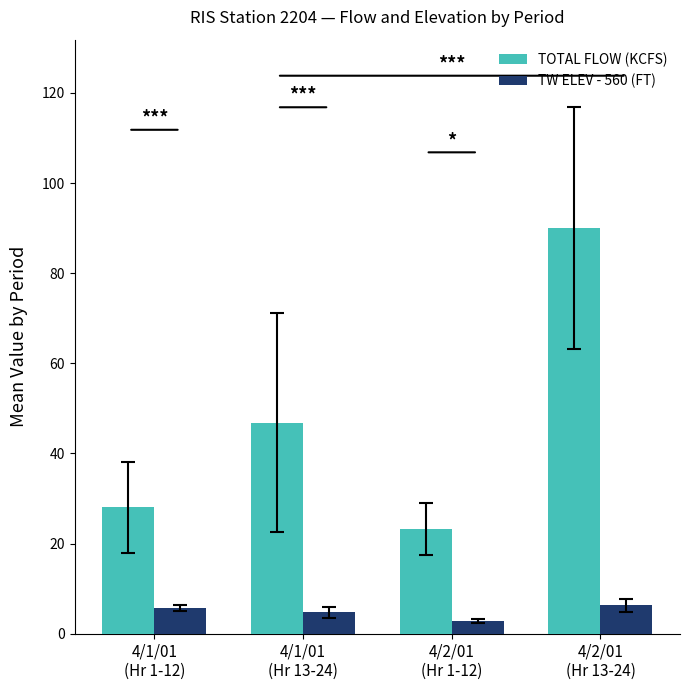

Which series has the largest range (max minus min)?

TOTAL FLOW (KCFS)